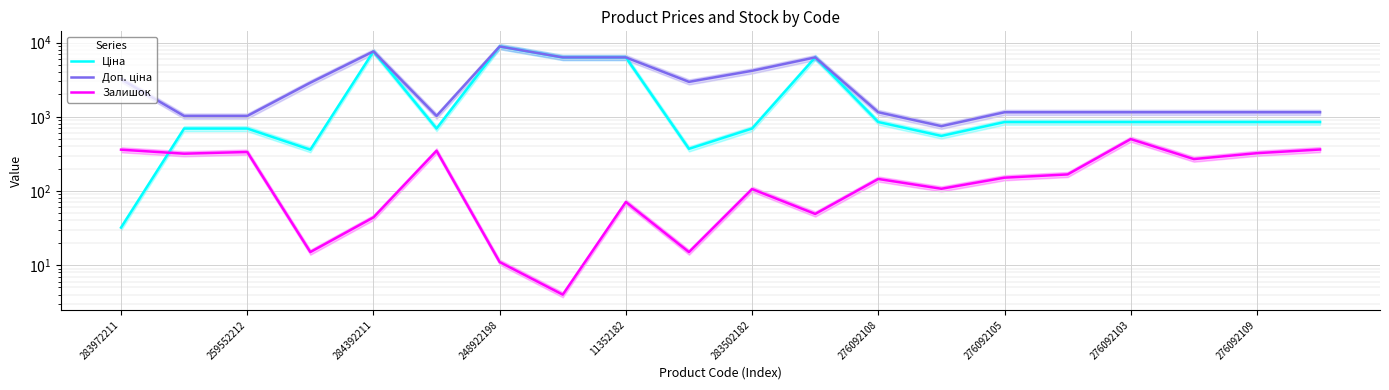

Is the value of Доп. ціна at 283502182 greater than the value of Ціна at 10?

Yes